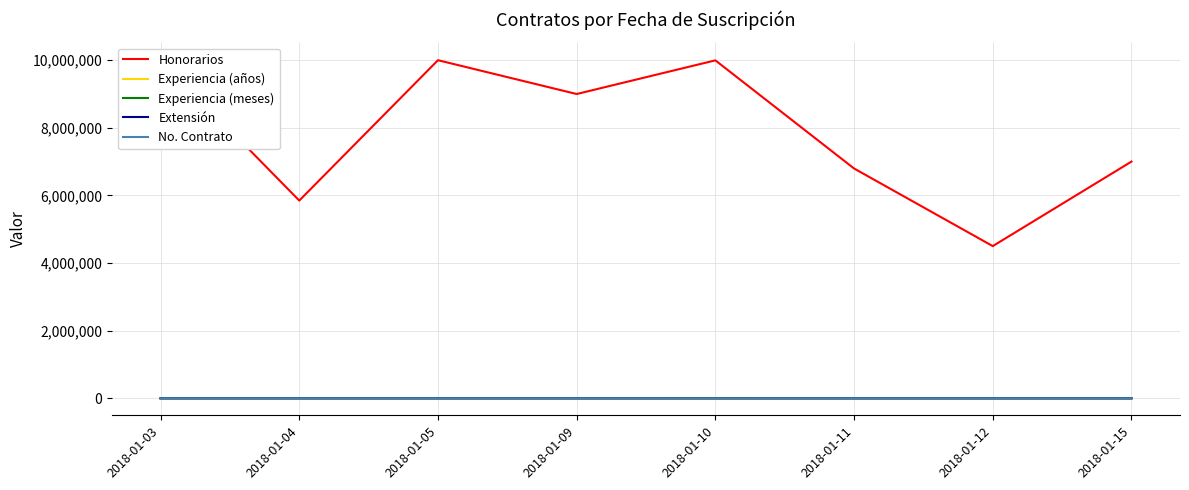

True or false: Extensión and Honorarios cross at least once.

False